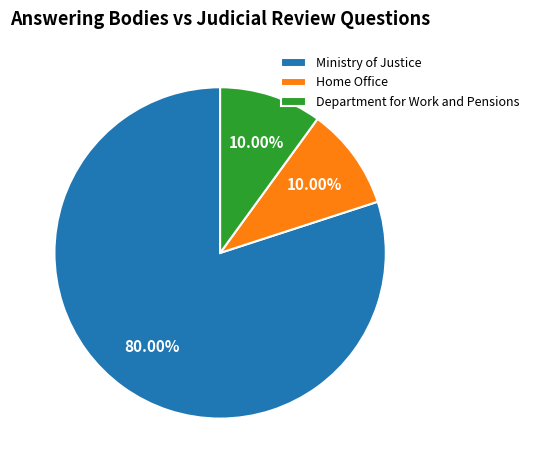

To the nearest percent, what is the difference between the largest and smallest slice percentages?

70%